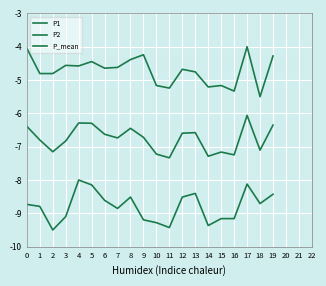

Which series has the widest spread of values?

P1